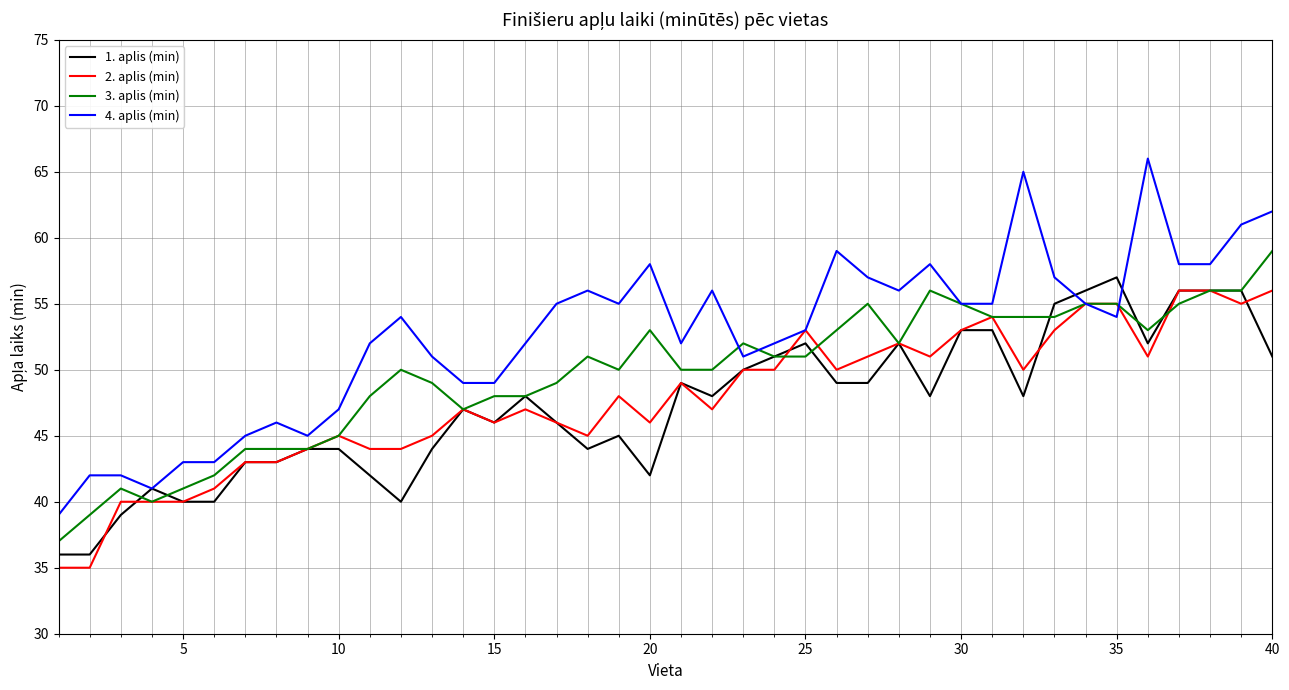

What is the maximum value for 2. aplis (min)?

56